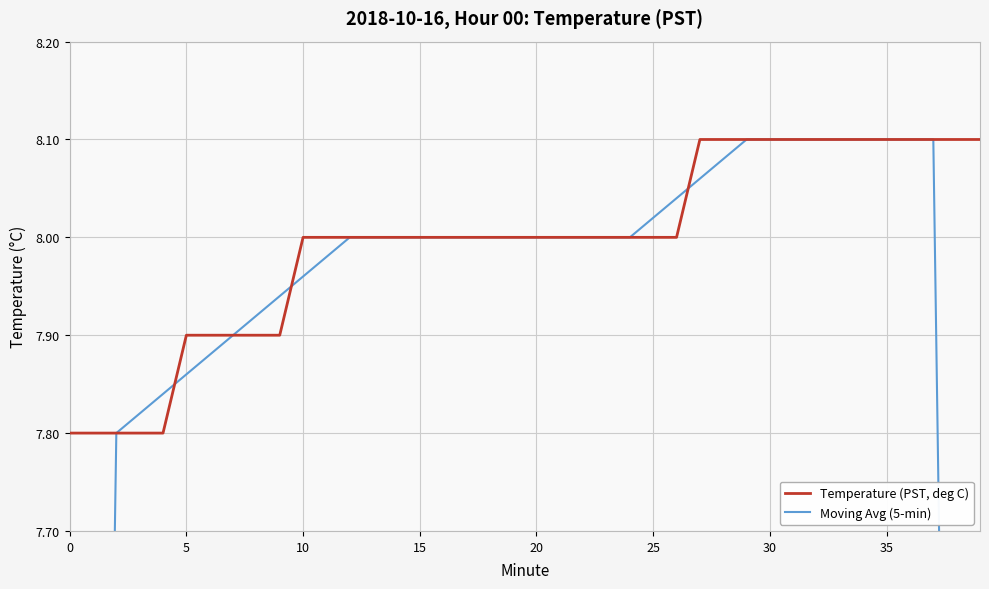

How many categories are shown in the chart?

40